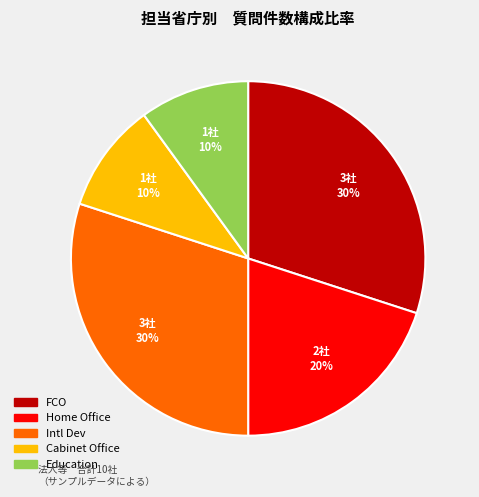

Is there any slice that represents more than half of the pie?

No